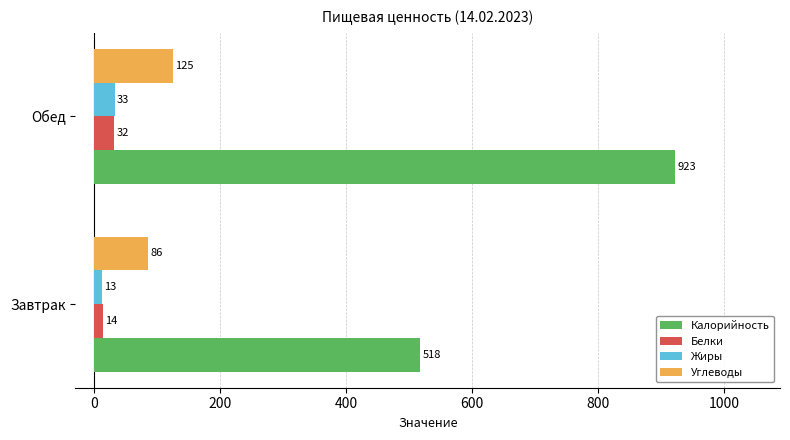

What is the smallest value displayed?

13